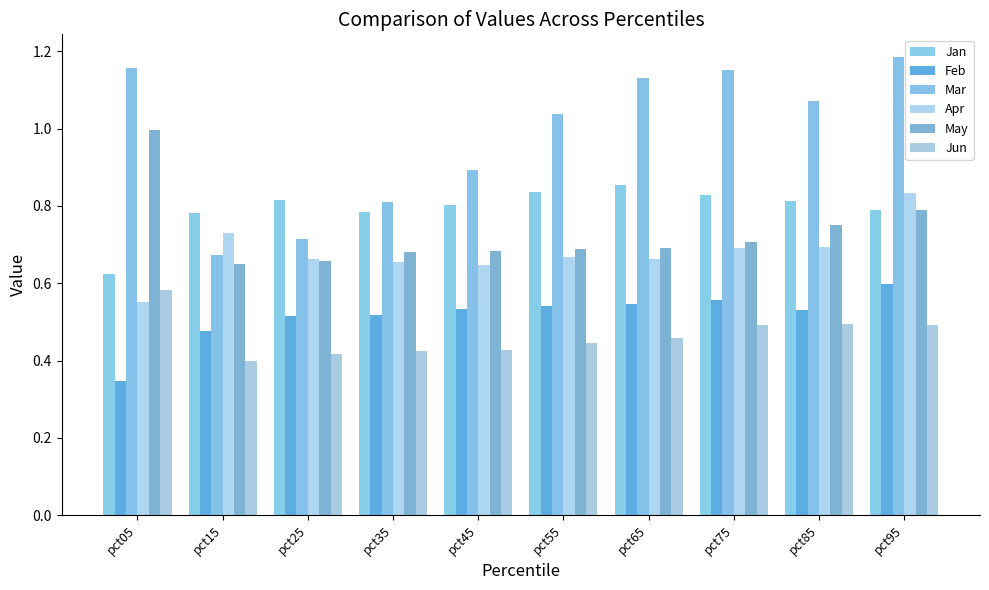

What is the value of the Apr bar at the 7th from the left?

0.7